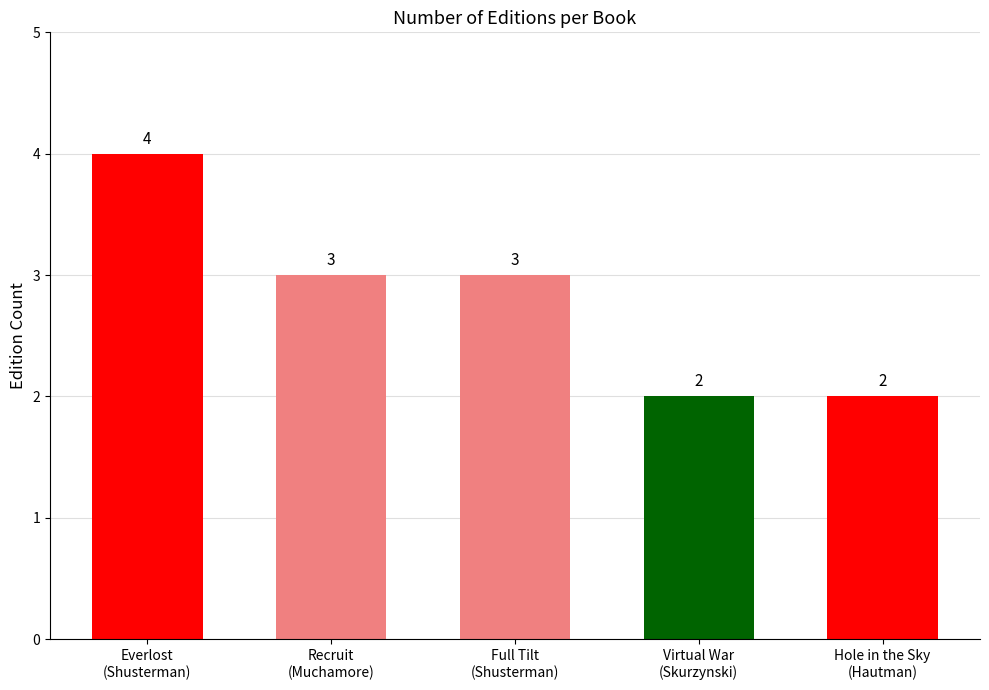

What is the smallest value displayed?

2